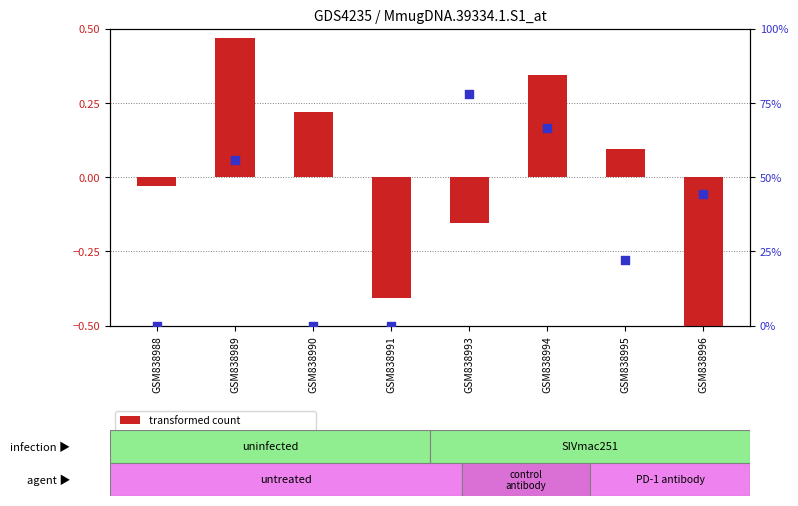

At how many categories does at least one series exceed 20?

5